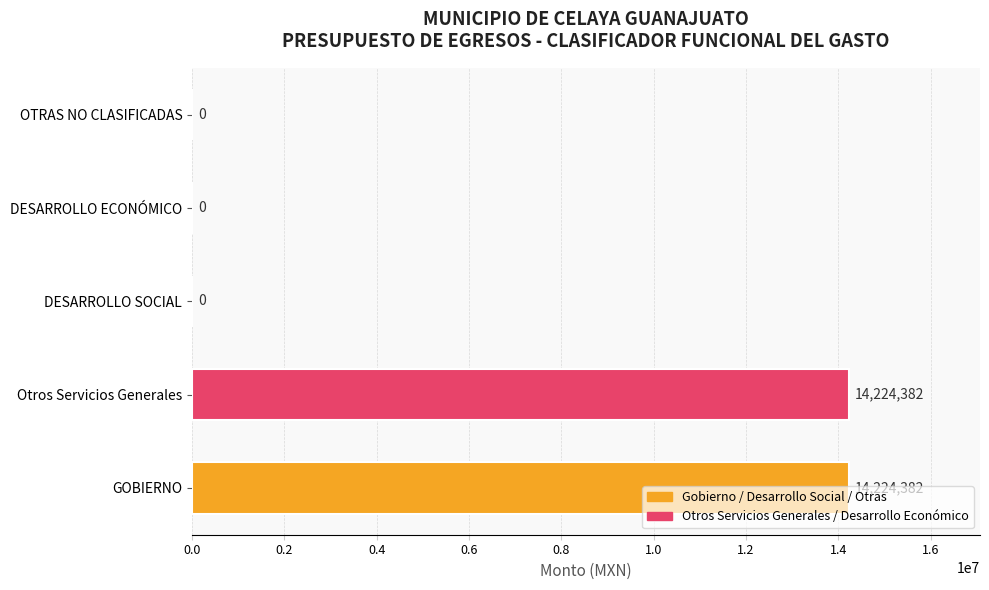

True or false: the data shows -7723110 at OTRAS NO CLASIFICADAS.

False